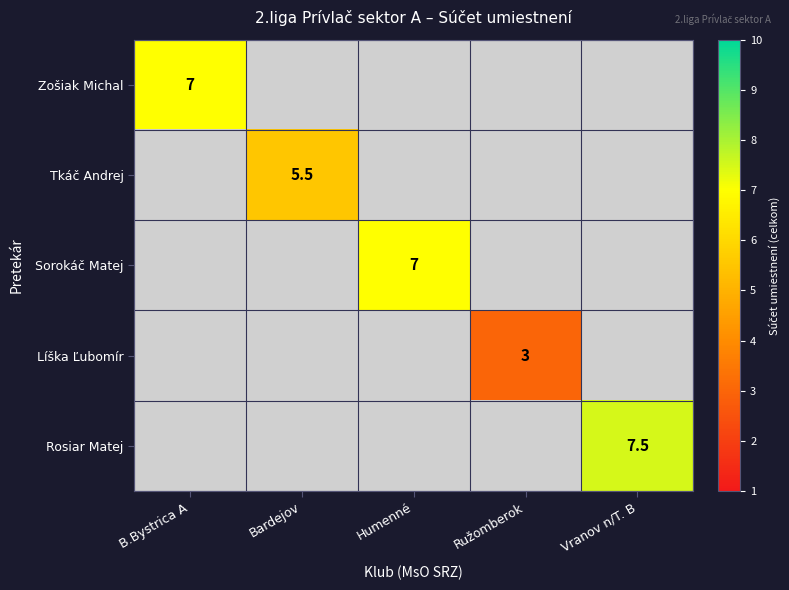

The Líška Ľubomír series shows 3.0 at Ružomberok. True or false?

True